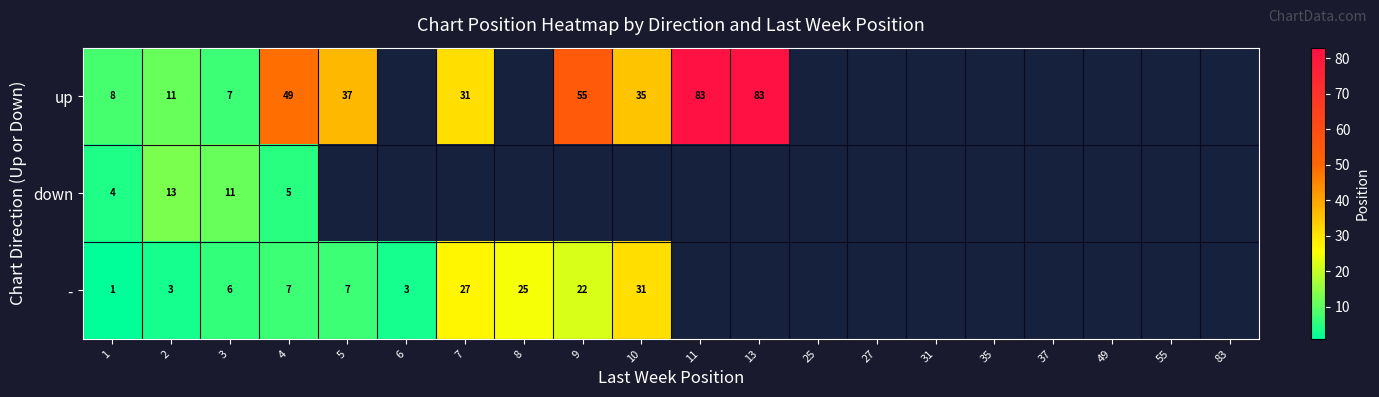

The value of - at 10 is 31. True or false?

True